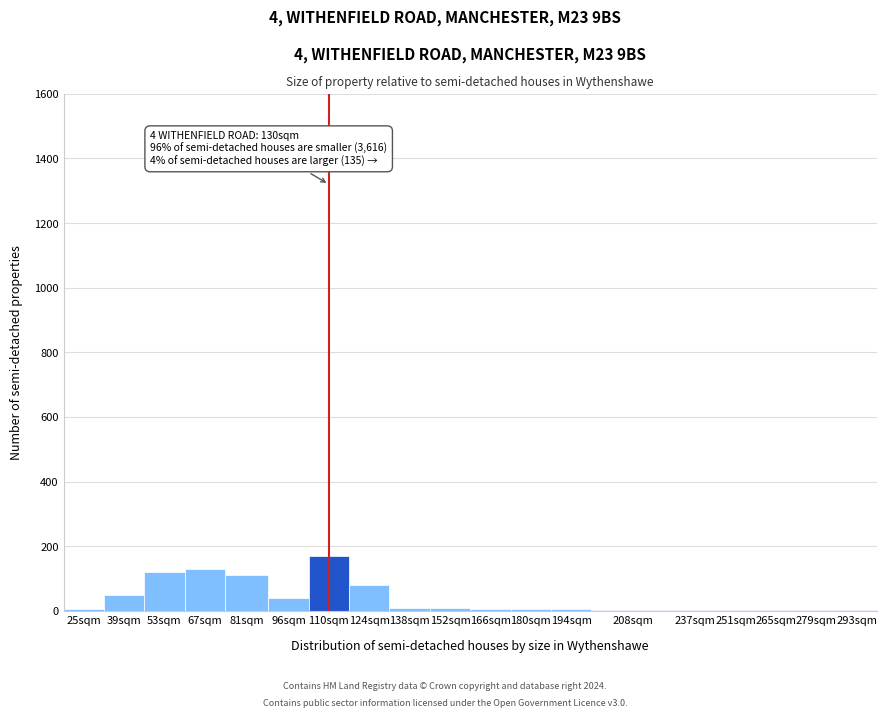

What is the greatest value displayed?

170